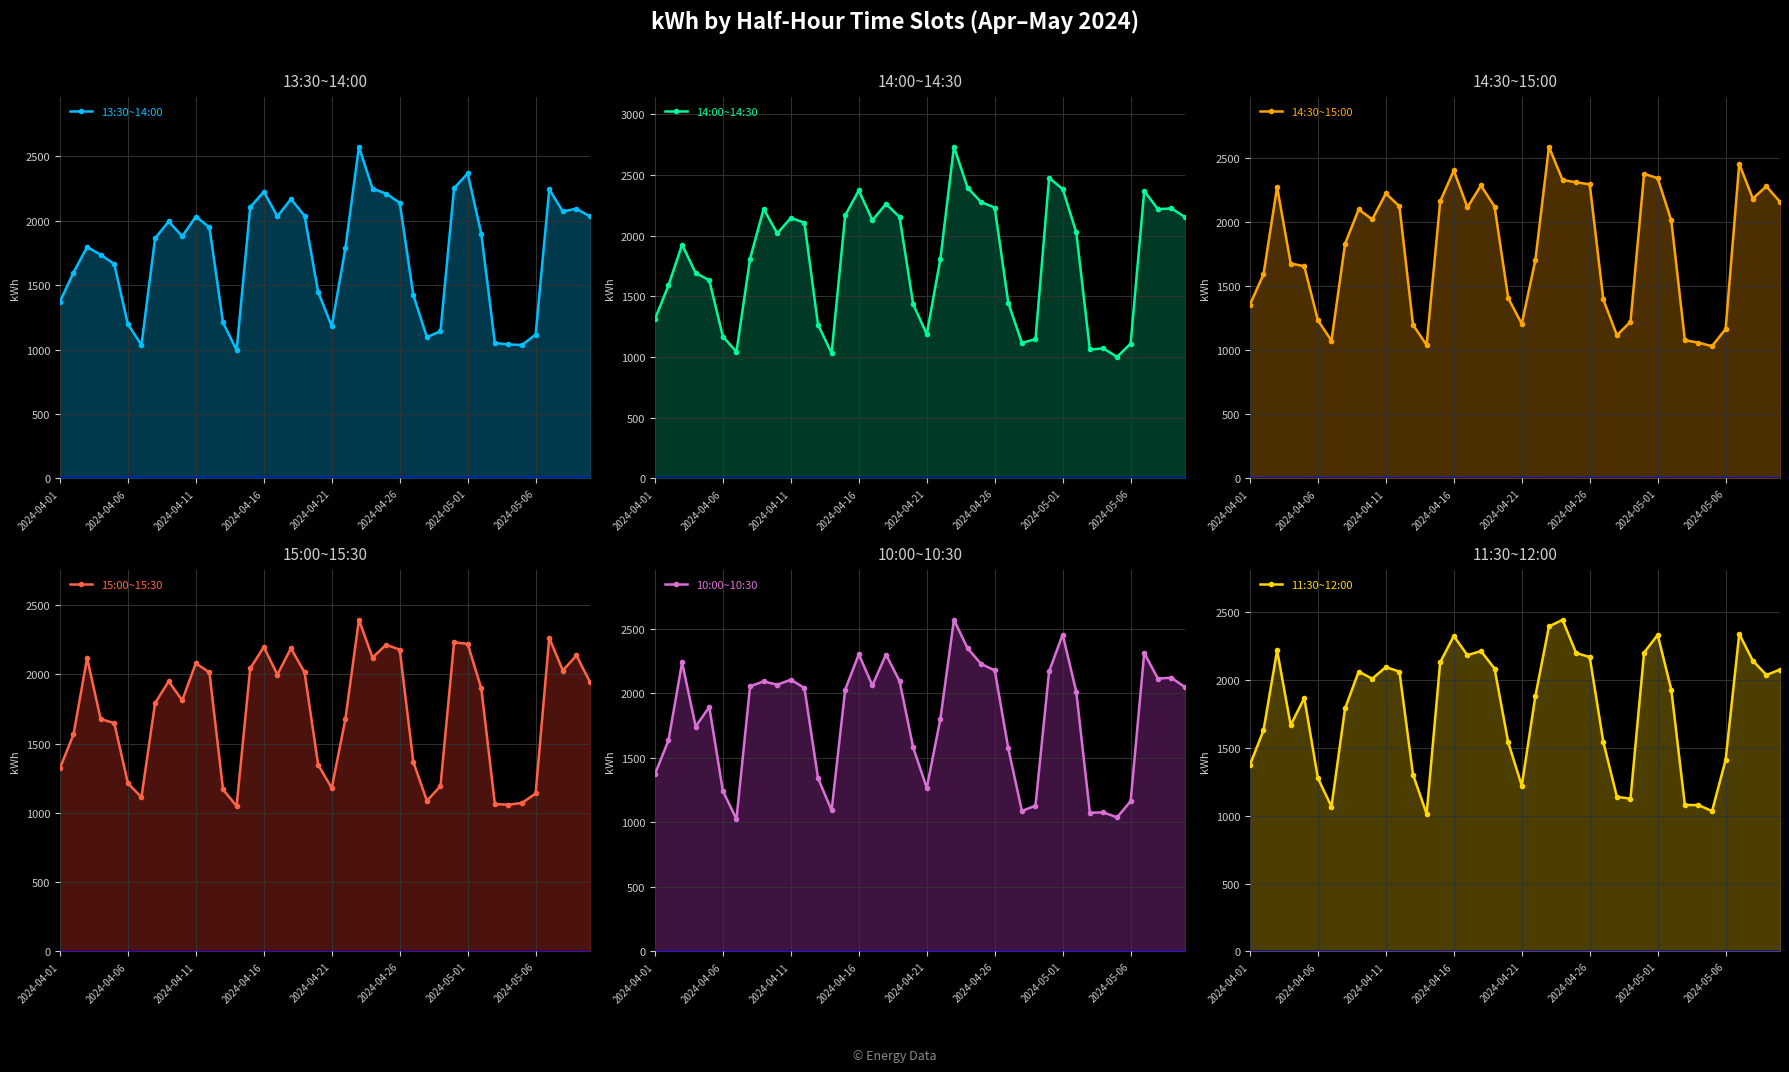

The value of 11:30~12:00 at 26 is 1542. True or false?

True